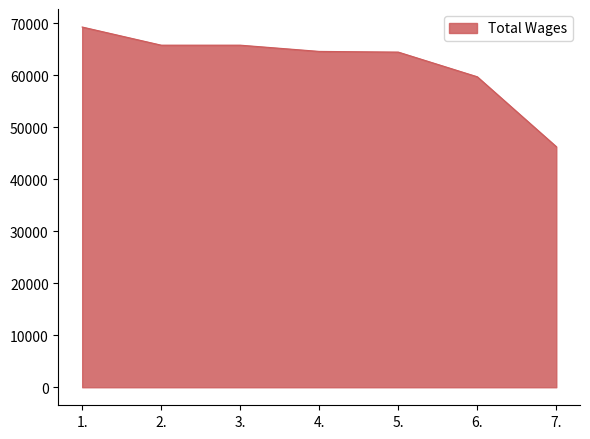

What is the change in value from 3. to 4.?

-1200